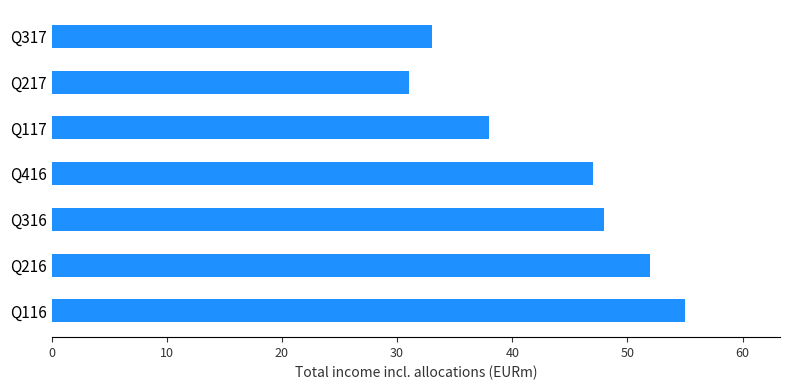

Is it true that the value at Q217 is 31?

True